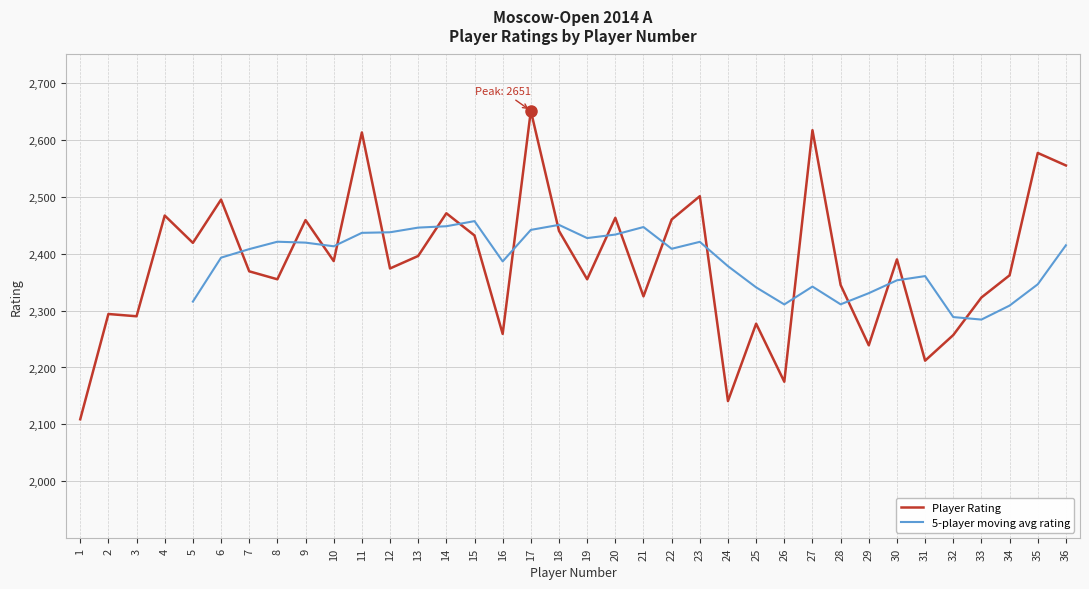

Reading right to left, extract all data points from this chart.

2555	2577	2362	2323	2257	2212	2390	2239	2345	2617	2175	2277	2141	2501	2460	2325	2463	2355	2440	2651	2259	2432	2471	2396	2374	2613	2387	2459	2355	2369	2495	2419	2467	2290	2294	2109